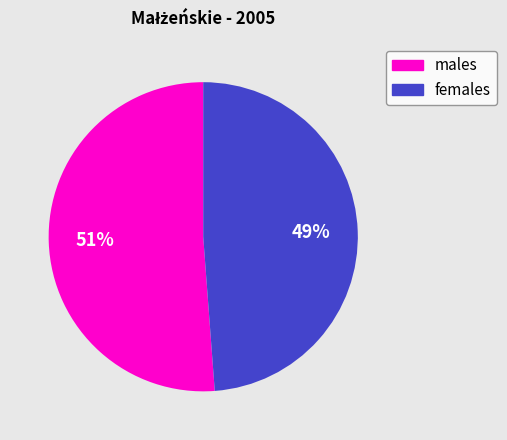

Is the sum of females and males greater than half?

Yes